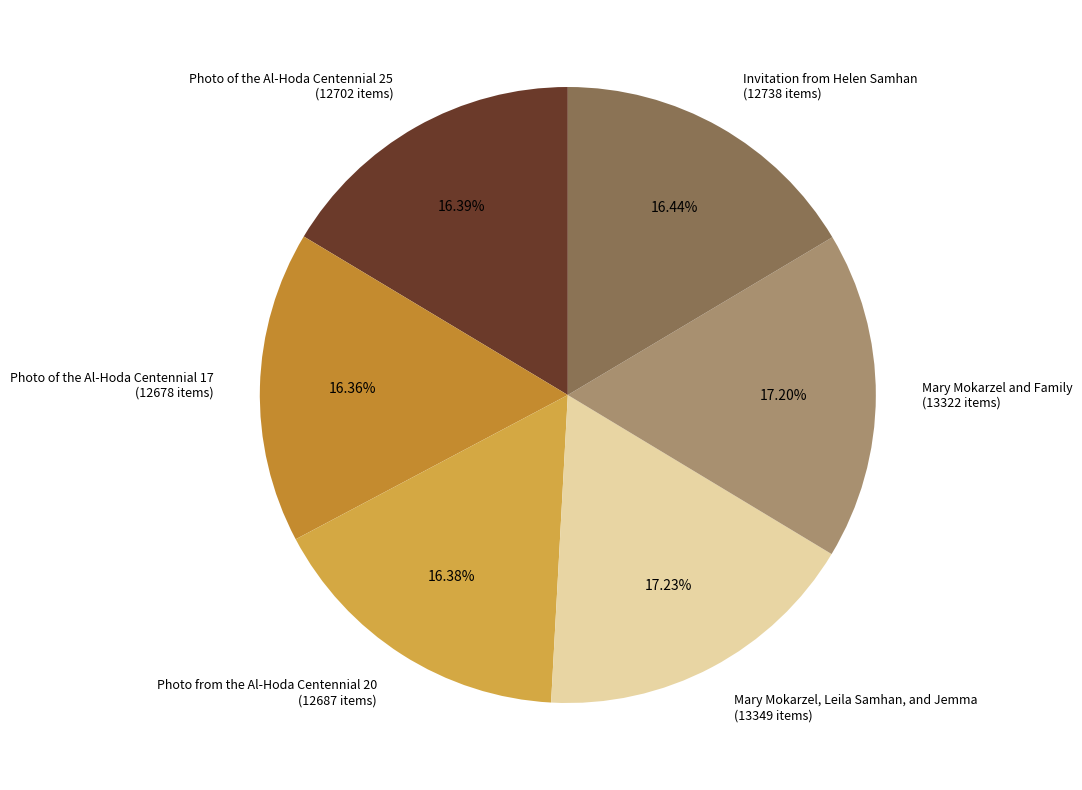

Combined, what portion of the pie is Invitation from Helen Samhan and Mary Mokarzel and Family?

33.6%